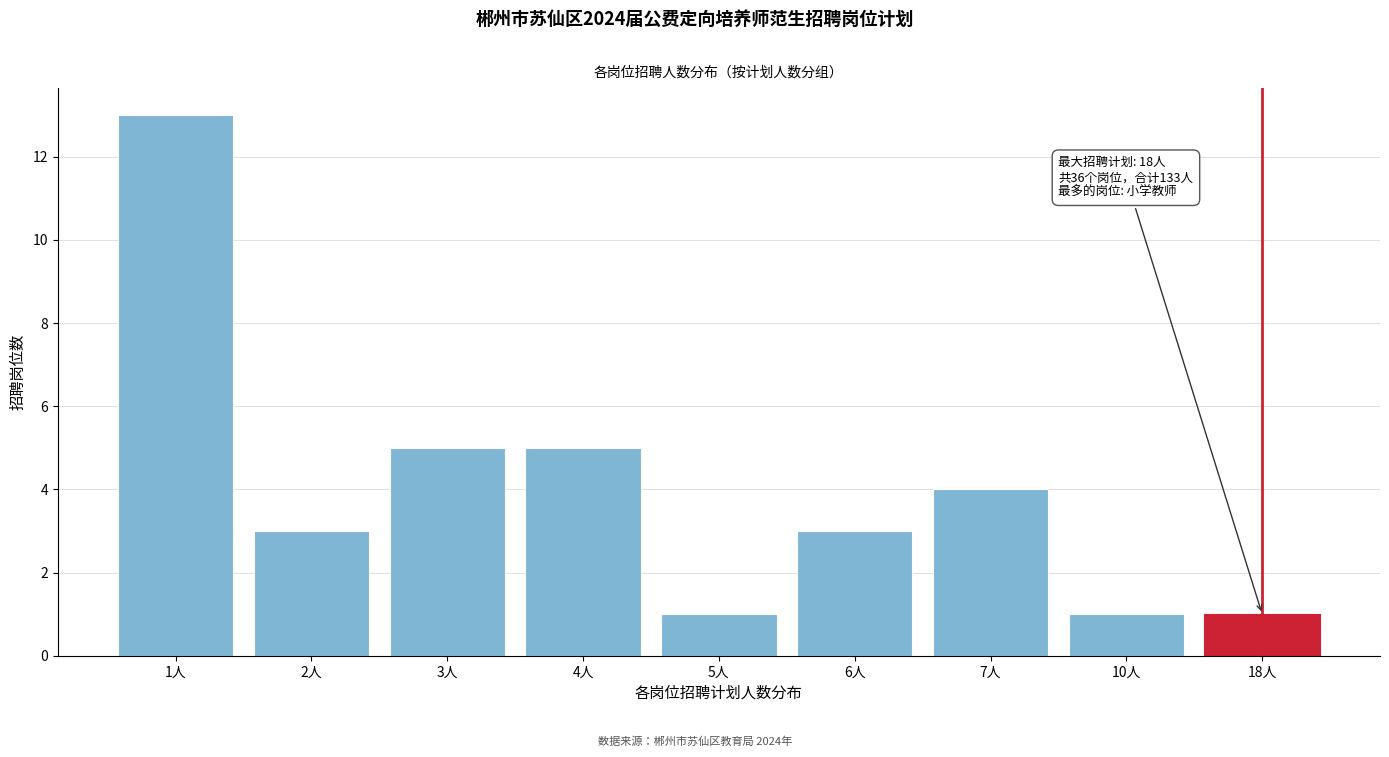

Reading left to right, list all the values displayed in this chart.

13	3	5	5	1	3	4	1	1